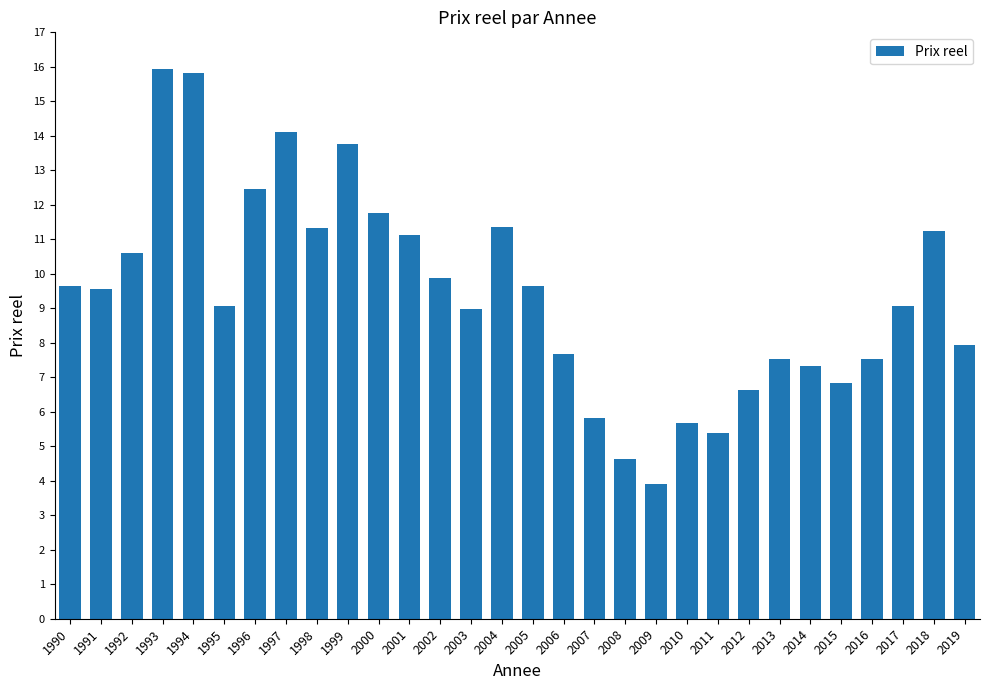

What is the average value?

9.4